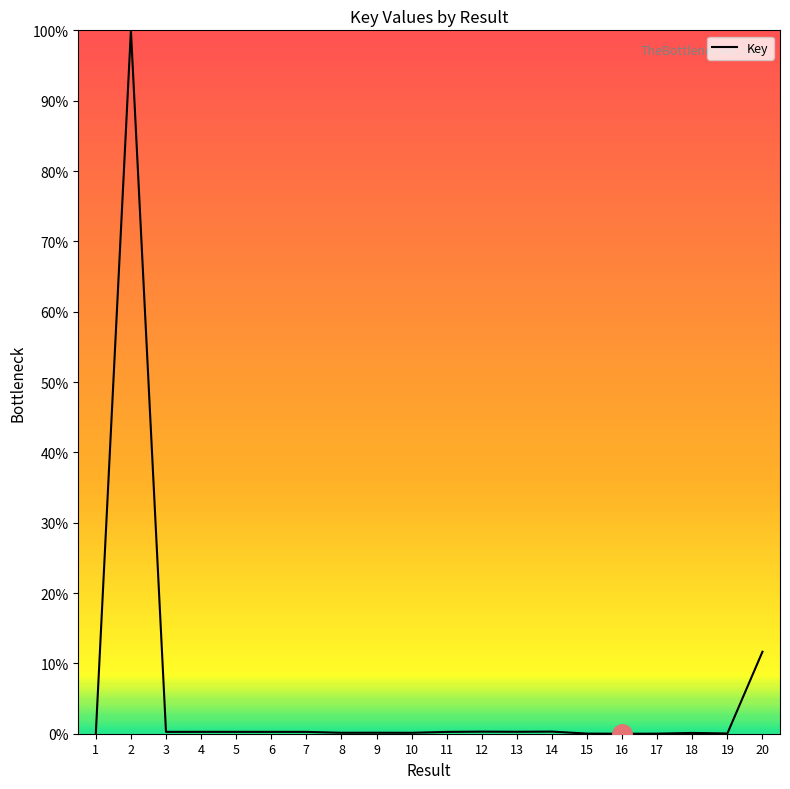

The chart shows a value of 0.0 at 15. True or false?

True